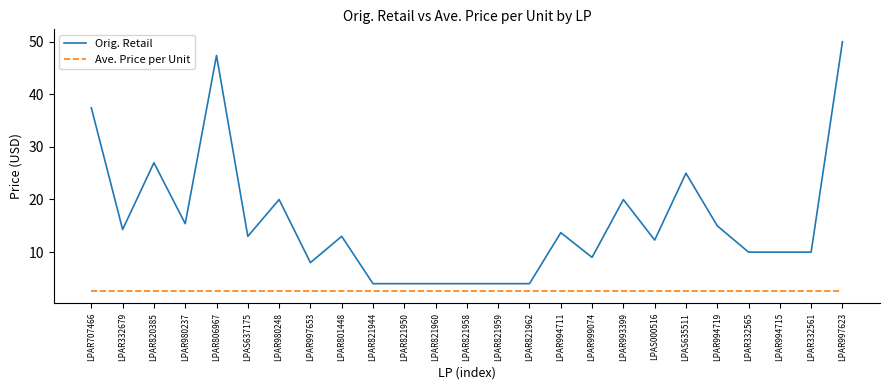

At LPAR332561, list the series in order from largest to smallest.

Orig. Retail, Ave. Price per Unit